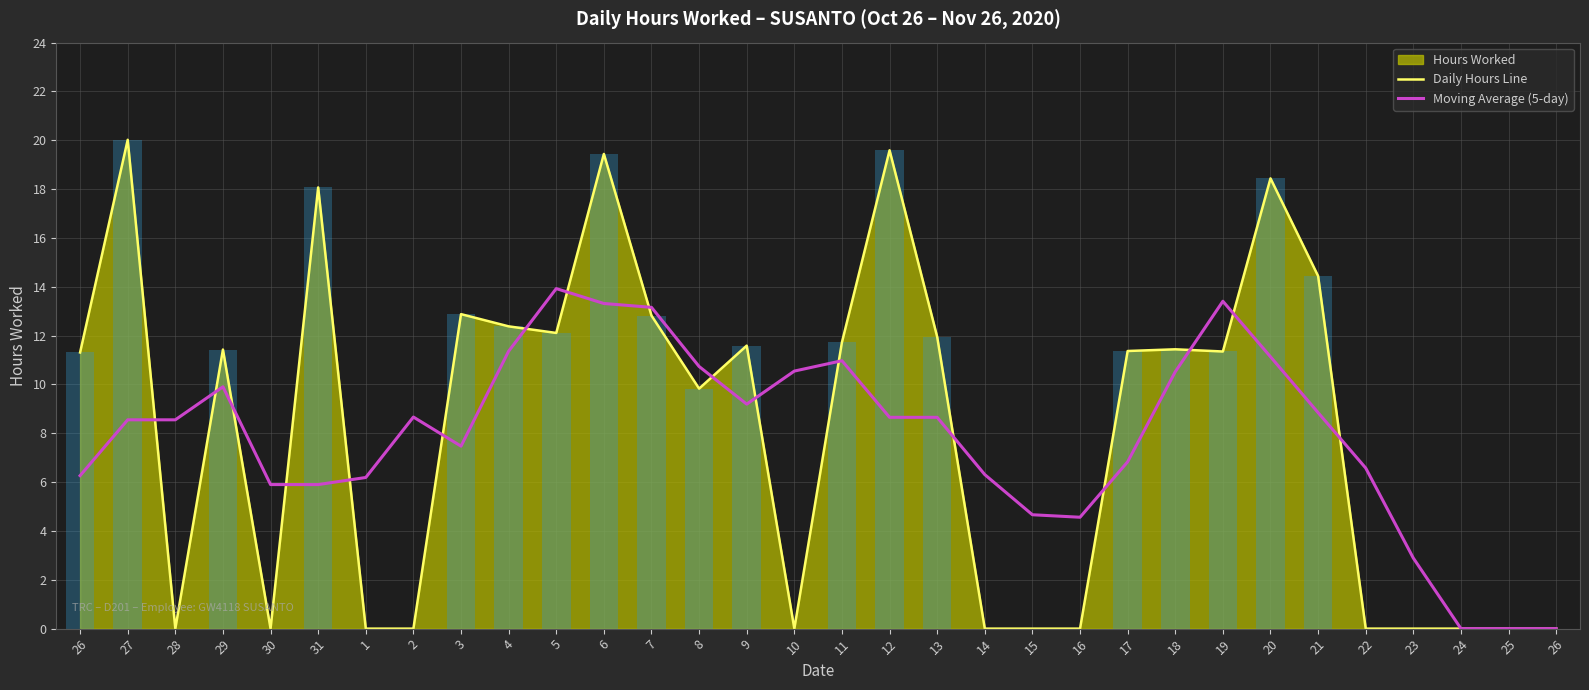

How many categories are shown in the chart?

32